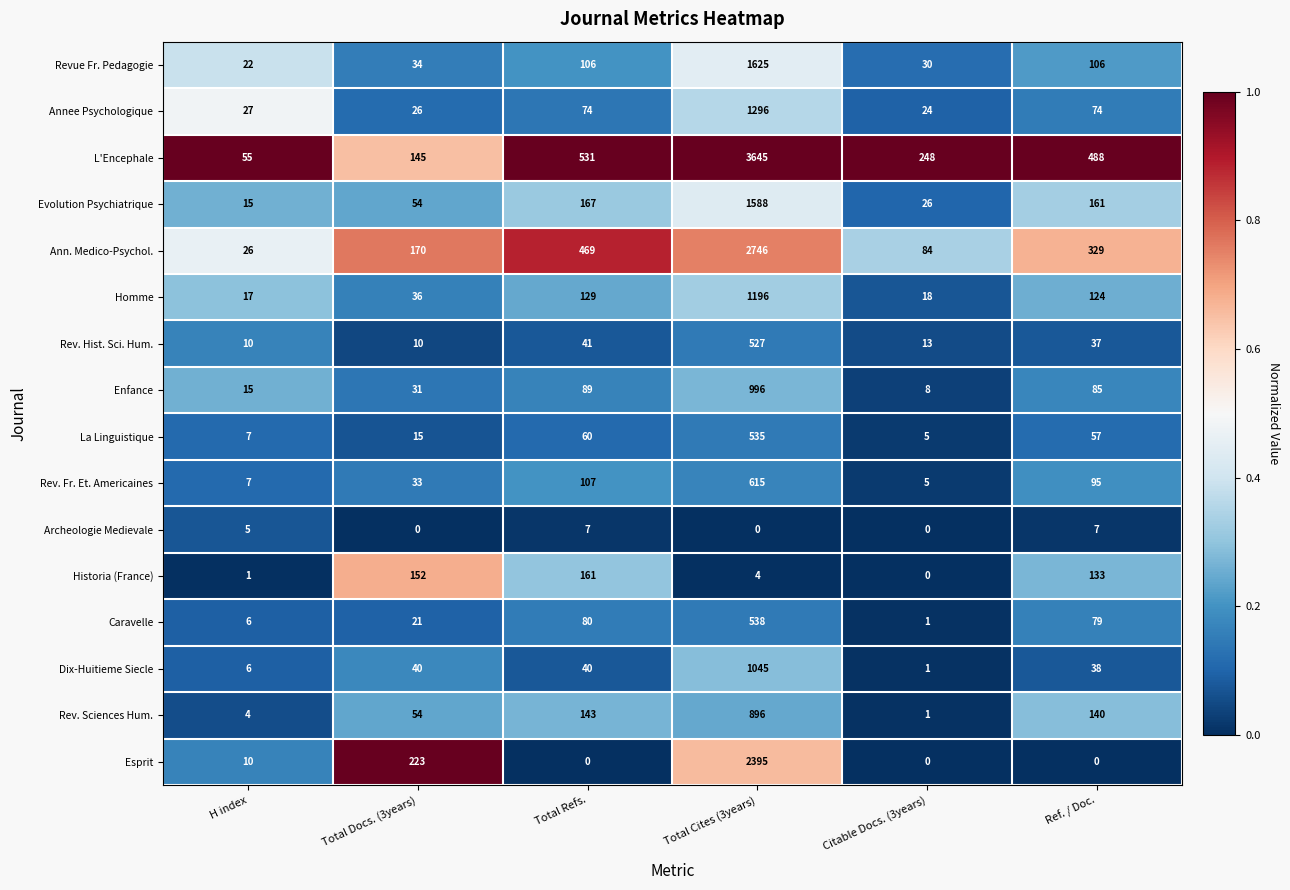

True or false: La Linguistique has a value of 7 at H index.

True